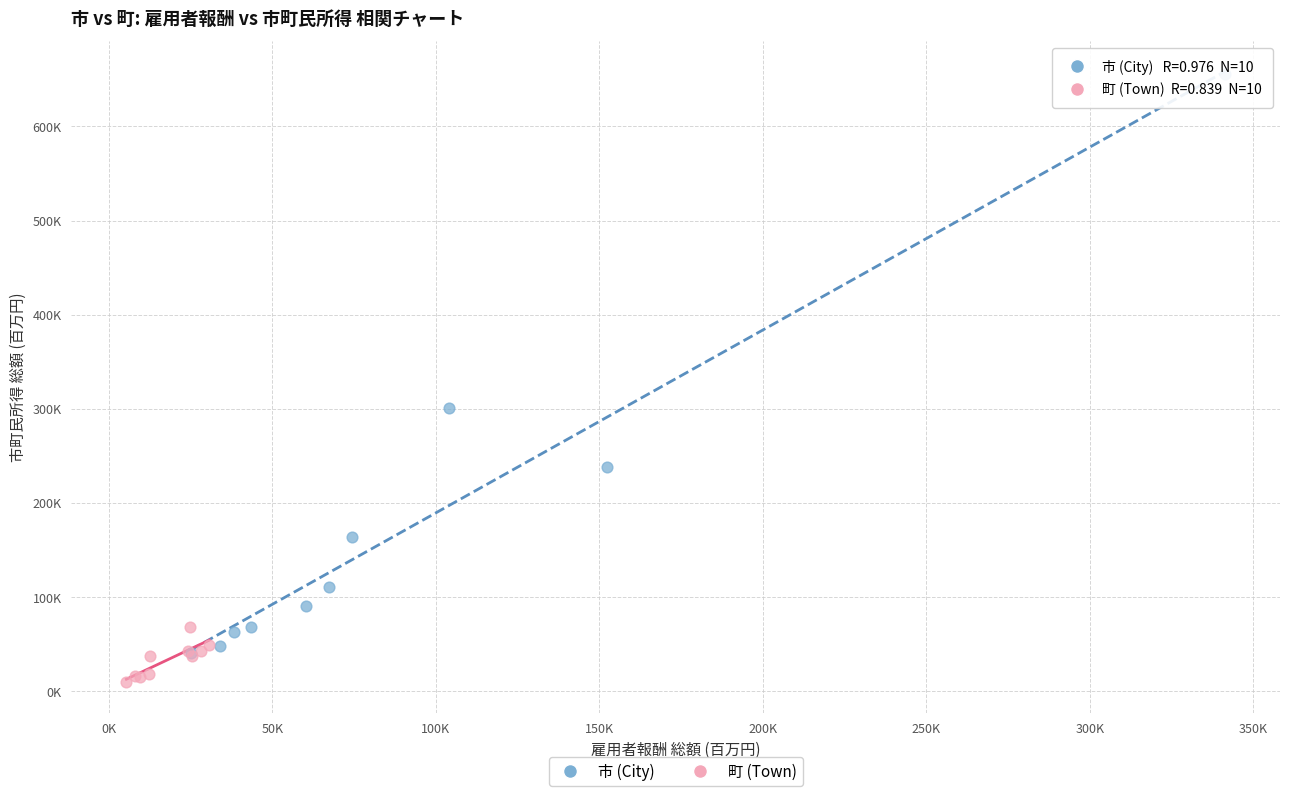

What are all the series names shown in the legend?

市 (City), 町 (Town)